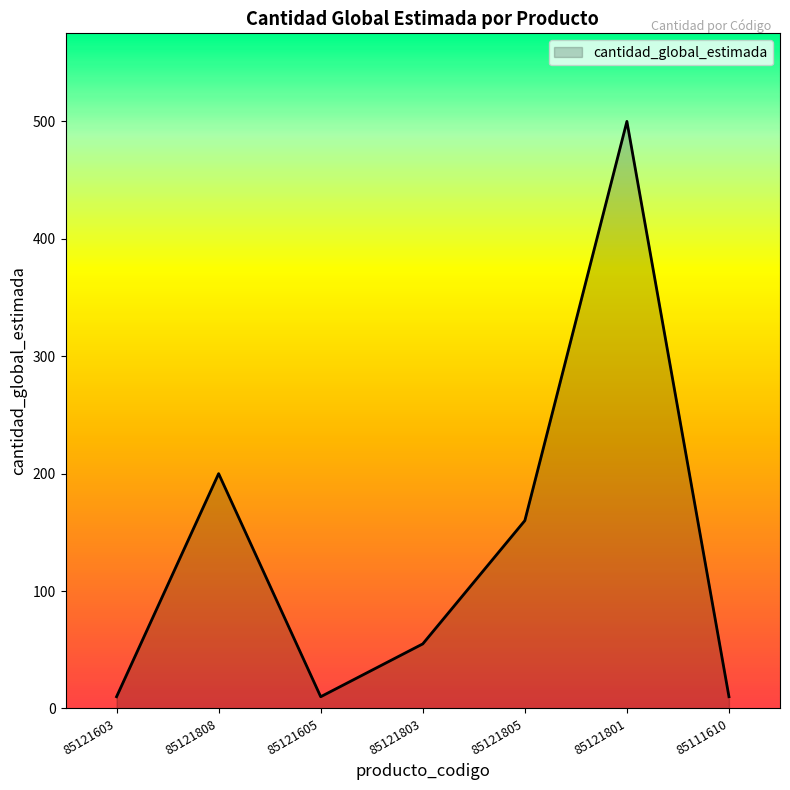

At which label is the value closest to 255?

85121808